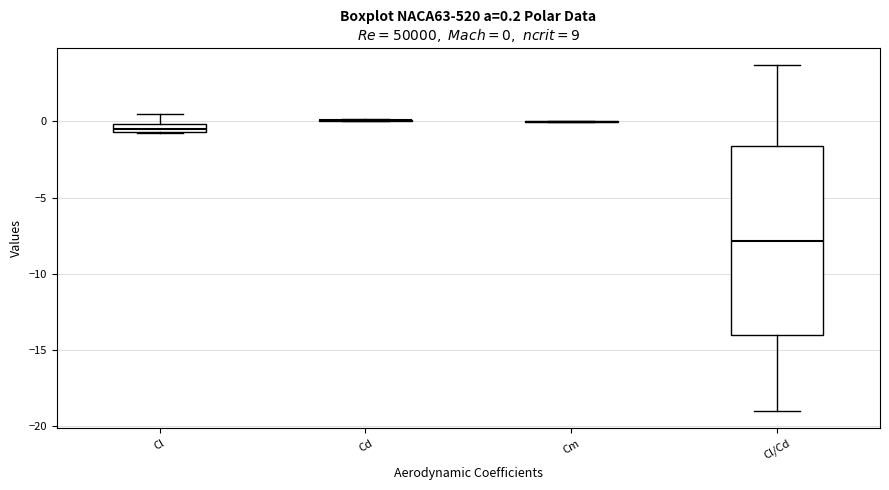

Comparing the boxes themselves (not the whiskers), which one is the tallest?

Cl/Cd